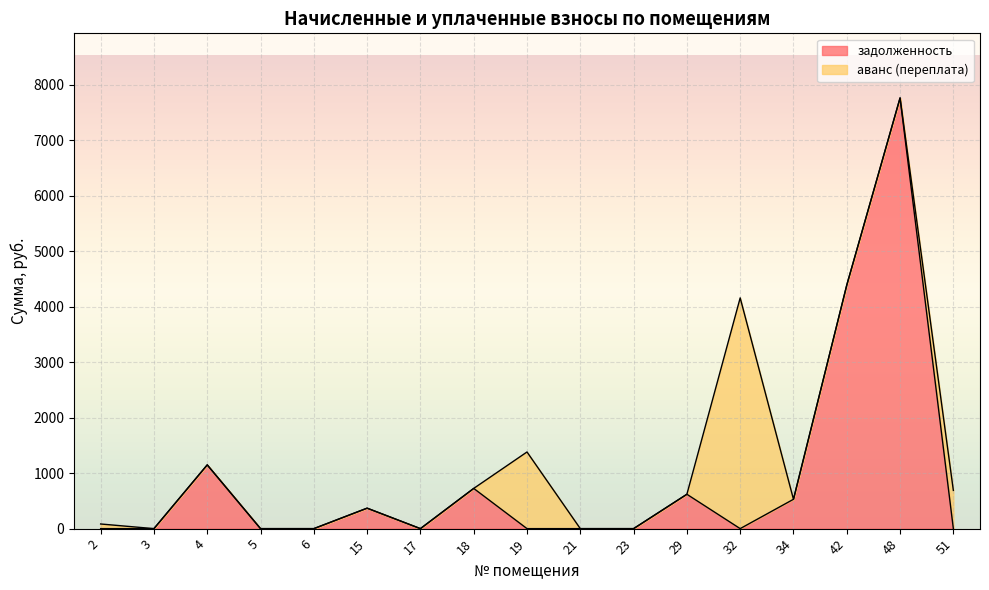

True or false: there are more than 1 points higher than both neighbors.

True